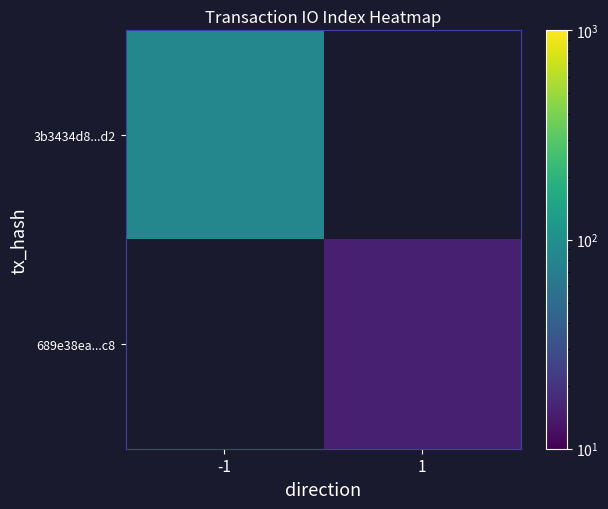

Which series has the widest spread of values?

3b3434d8...d2